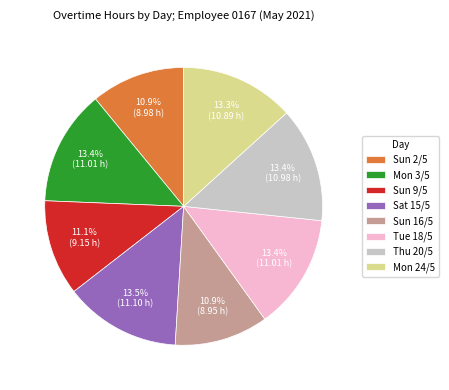

What is the ratio of the value at Thu 20/5 to the value at Sat 15/5?

1.0